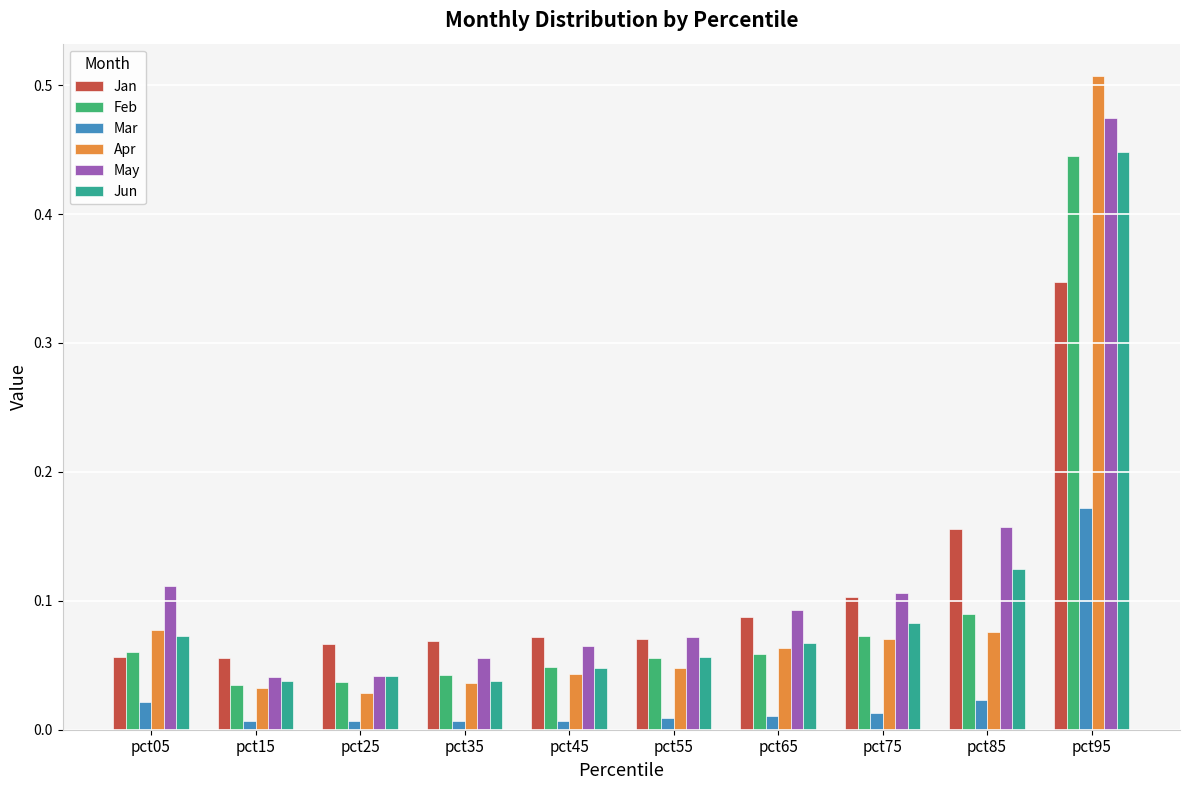

How many series are shown in this chart?

6